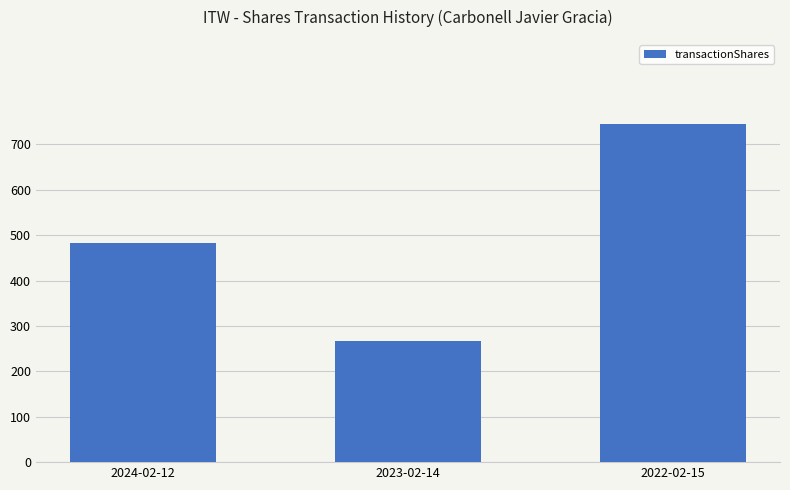

True or false: the data shows 655 at 2024-02-12.

False